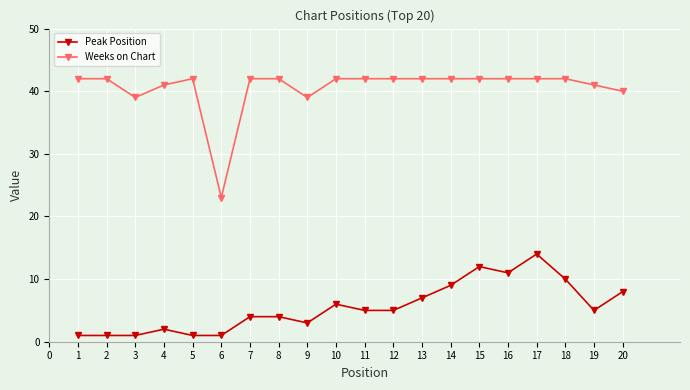

What is the value of the Weeks on Chart point at the 13th from the left?

42